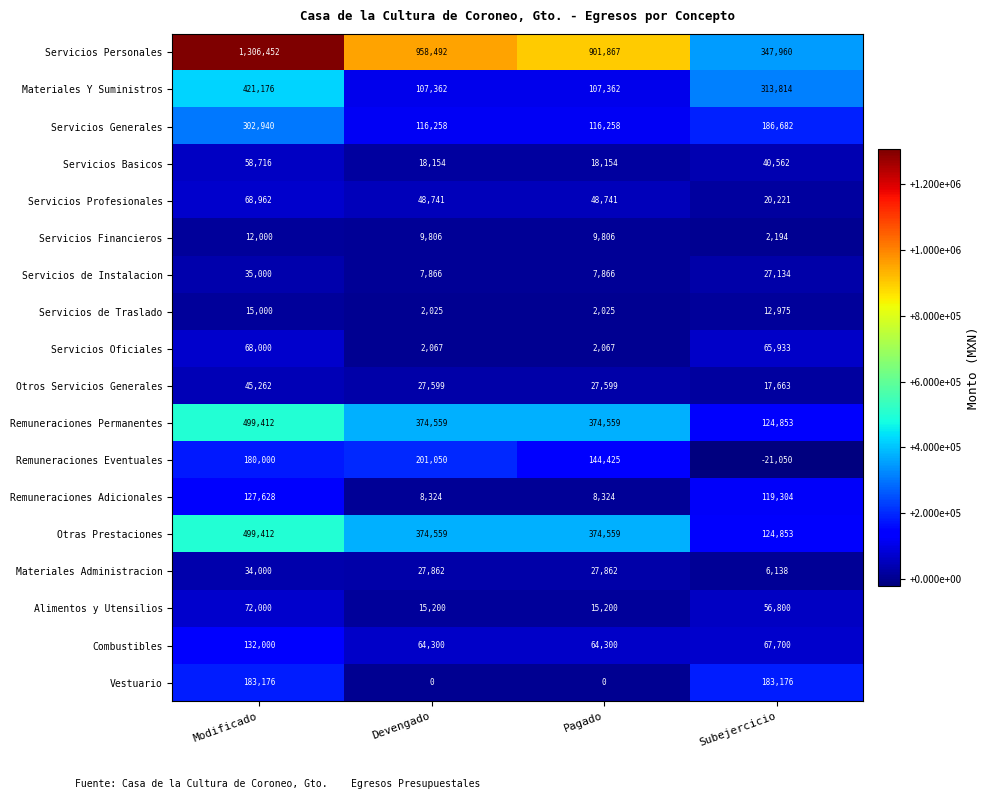

Which category has the lowest value in the Otros Servicios Generales series?

Subejercicio